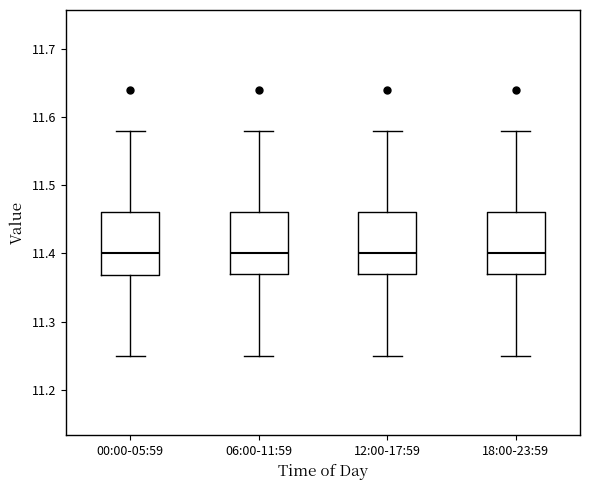

Reading left to right, transcribe this box plot: for each box, give where its median line is, the range the box spans, and where its two whiskers end, as read against the y-axis. The values are not printed on the chart, so give them approximately, as read against the axis.

00:00-05:59: median 11.40, box 11.37 to 11.46, whiskers 11.25 to 11.58
06:00-11:59: median 11.40, box 11.37 to 11.46, whiskers 11.25 to 11.58
12:00-17:59: median 11.40, box 11.37 to 11.46, whiskers 11.25 to 11.58
18:00-23:59: median 11.40, box 11.37 to 11.46, whiskers 11.25 to 11.58